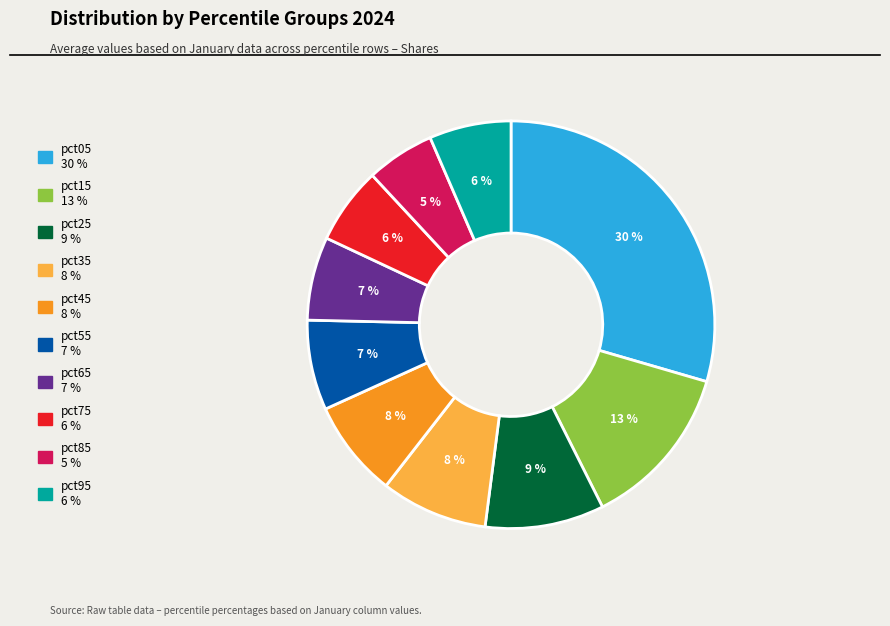

What percentage is the pct45 slice, to the nearest percent?

8%